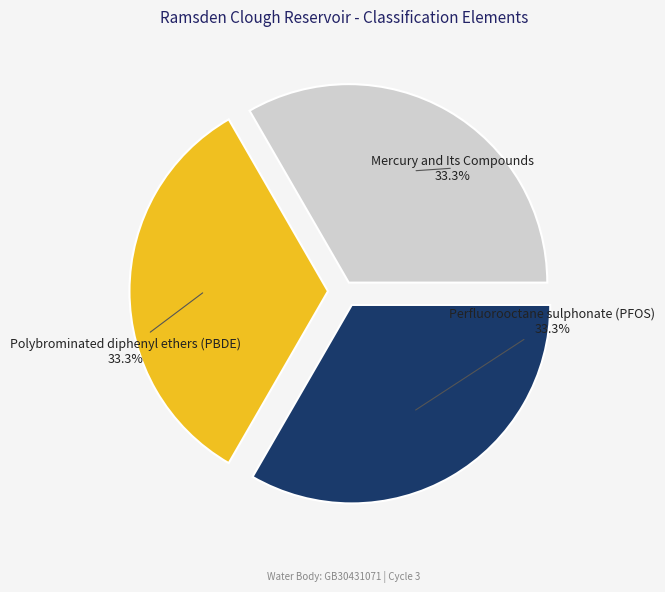

Is Perfluorooctane sulphonate (PFOS) the majority of the pie?

No